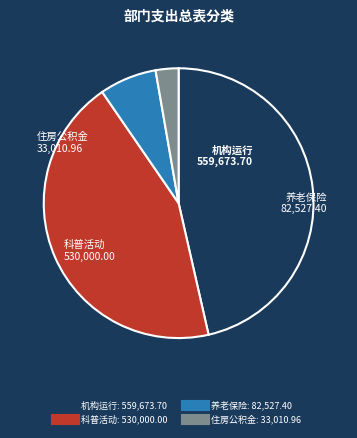

Is there a majority slice in this chart?

No